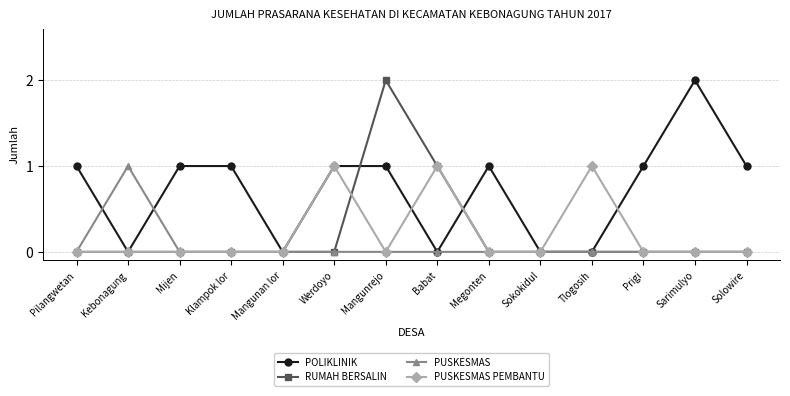

At which label does RUMAH BERSALIN reach its peak?

Mangunrejo